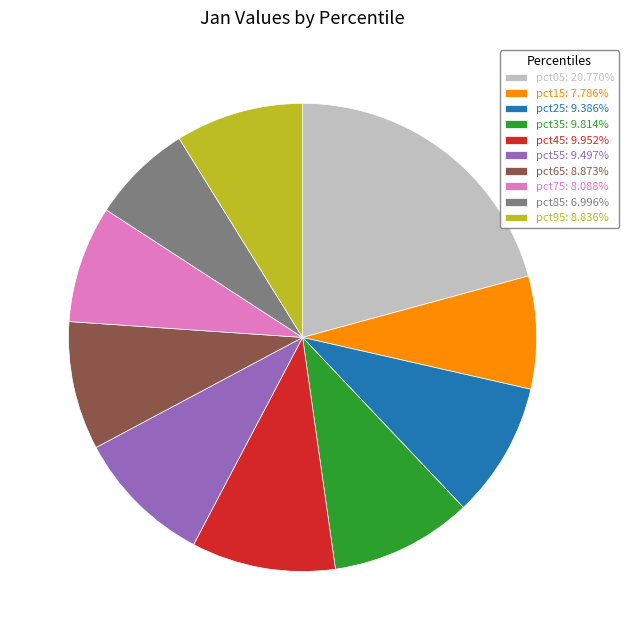

Is there a majority slice in this chart?

No